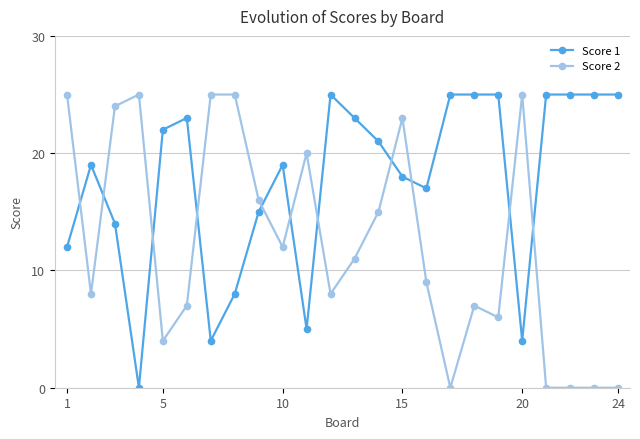

What is the average value of the Score 2 series?

12